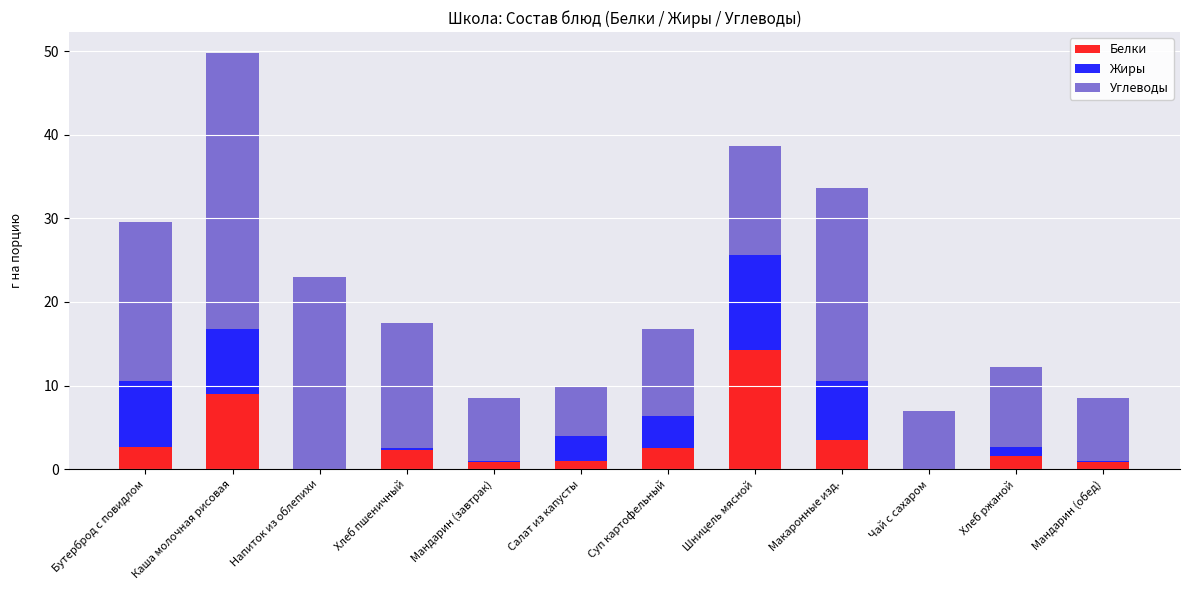

What is the sum of all Белки values?

38.2